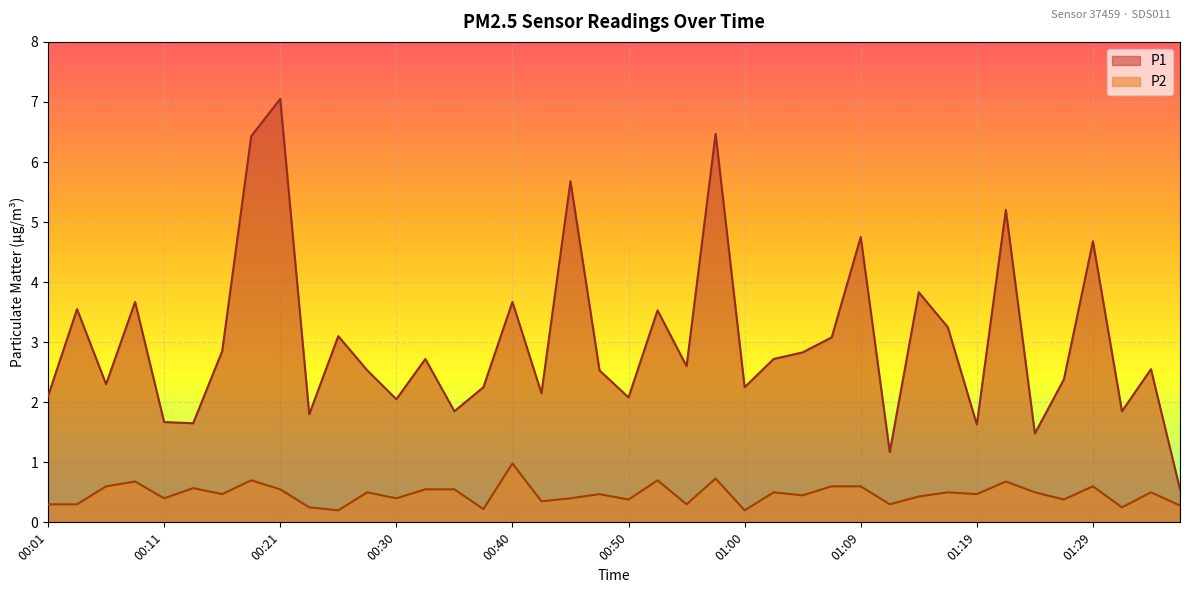

Is it true that P1 equals 0.2 at 01:36?

False